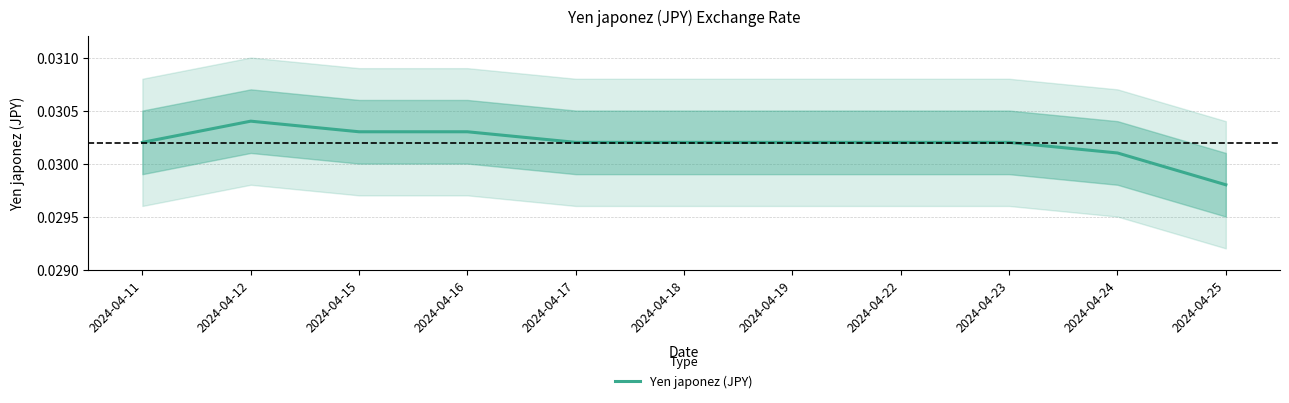

True or false: the data shows 0.0 at 2024-04-25.

True